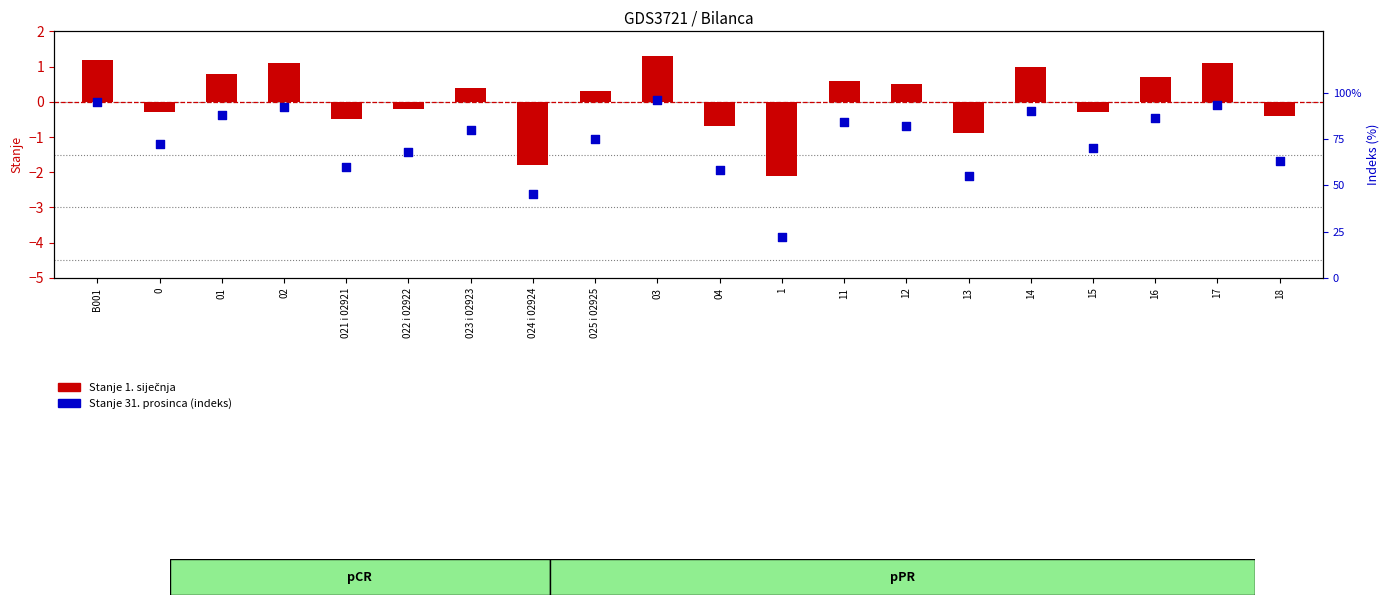

What is the total value across all series at 13?

54.1